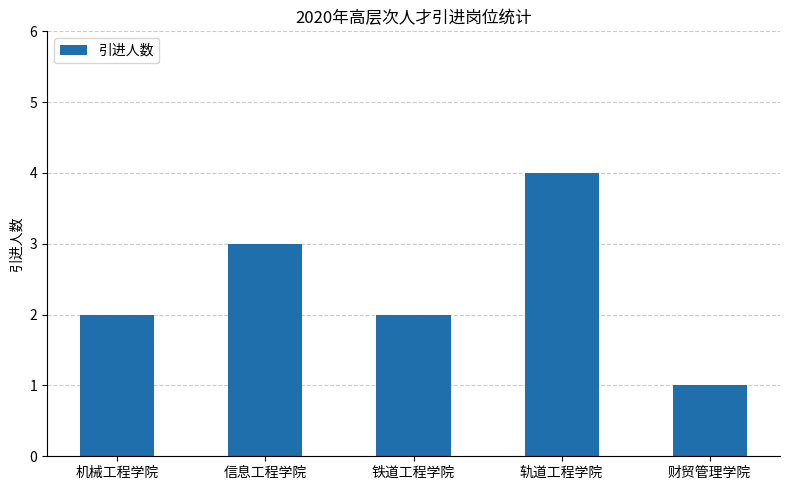

What is the difference between the maximum and second lowest values?

2